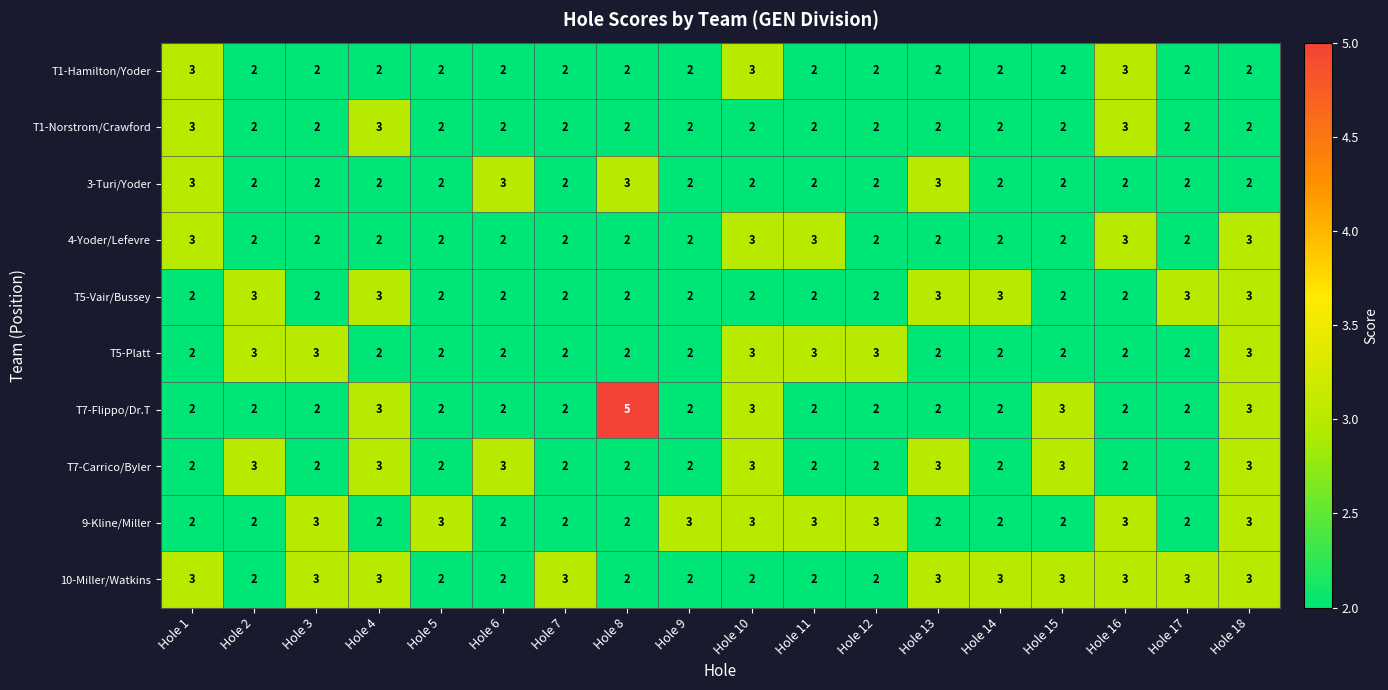

What is the total value across all series at Hole 3?

23